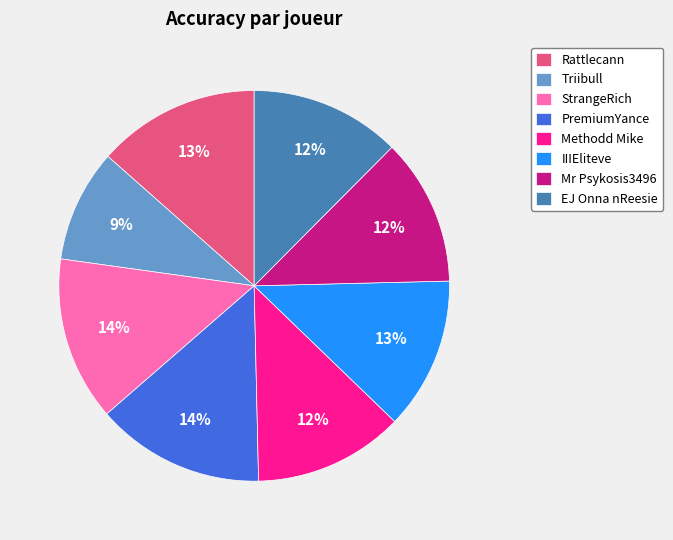

Which slice is the smallest?

Triibull